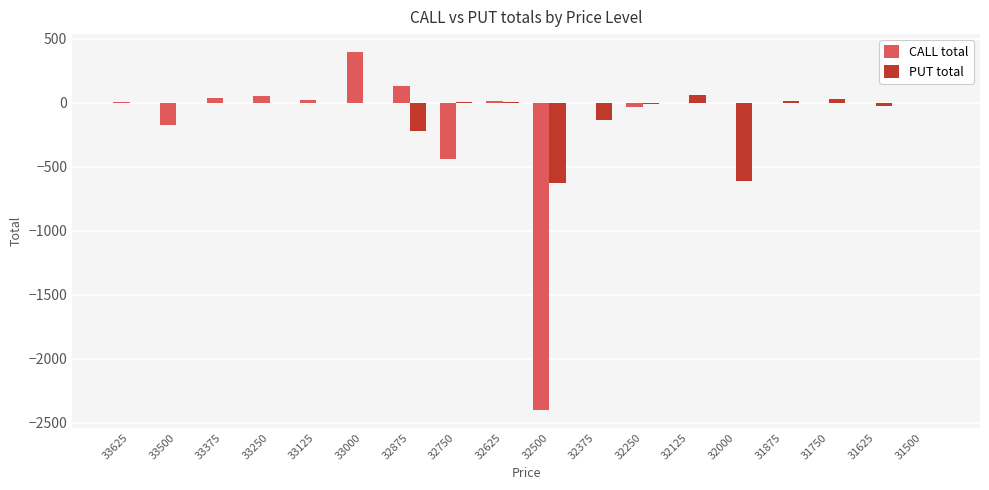

Which category has the highest value across all series?

33000